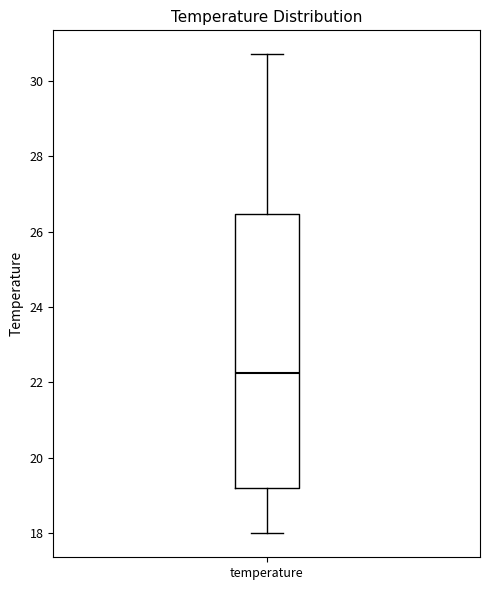

Read this box plot against the y-axis: the position of the median line, the range covered by the box, and the ends of both whiskers. The values are not printed on the chart, so give them approximately, as read against the axis.

median 22.2, box 19.2 to 26.4, whiskers 18.0 to 30.8